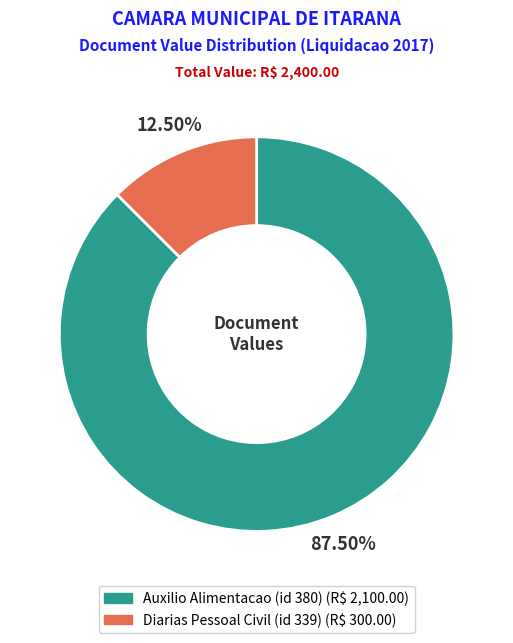

Does any single category account for the majority?

Yes